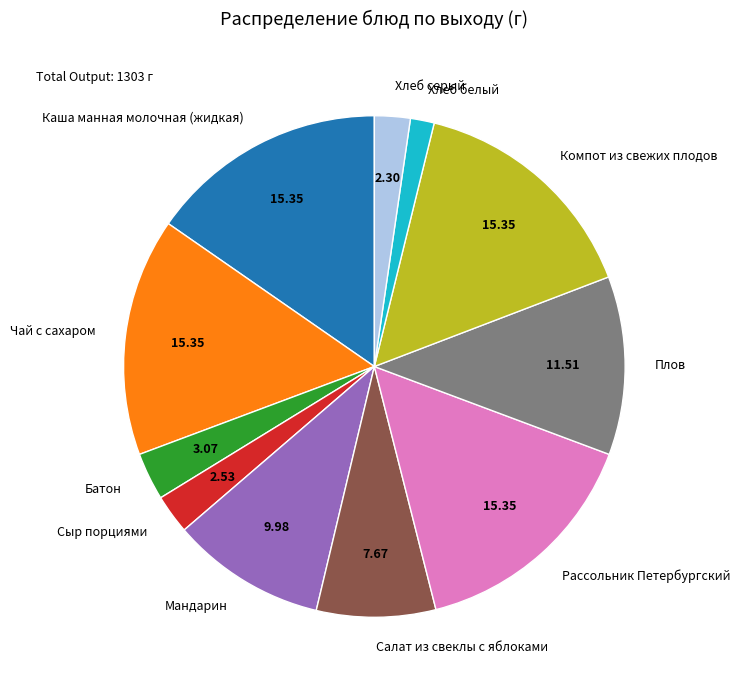

What is the ratio of the value at Батон to the value at Сыр порциями?

1.2